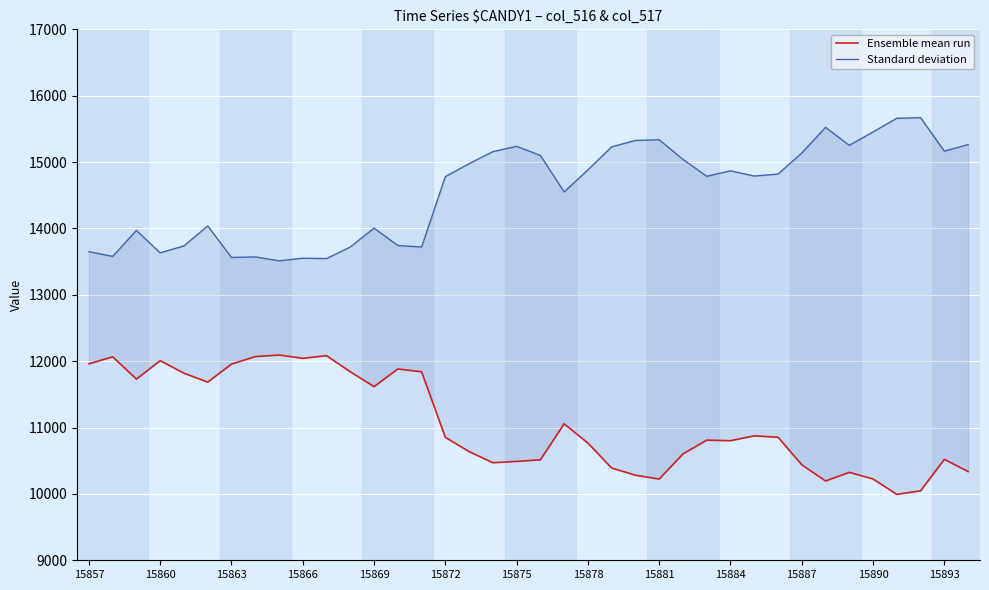

True or false: Ensemble mean run and Standard deviation intersect in this chart.

False